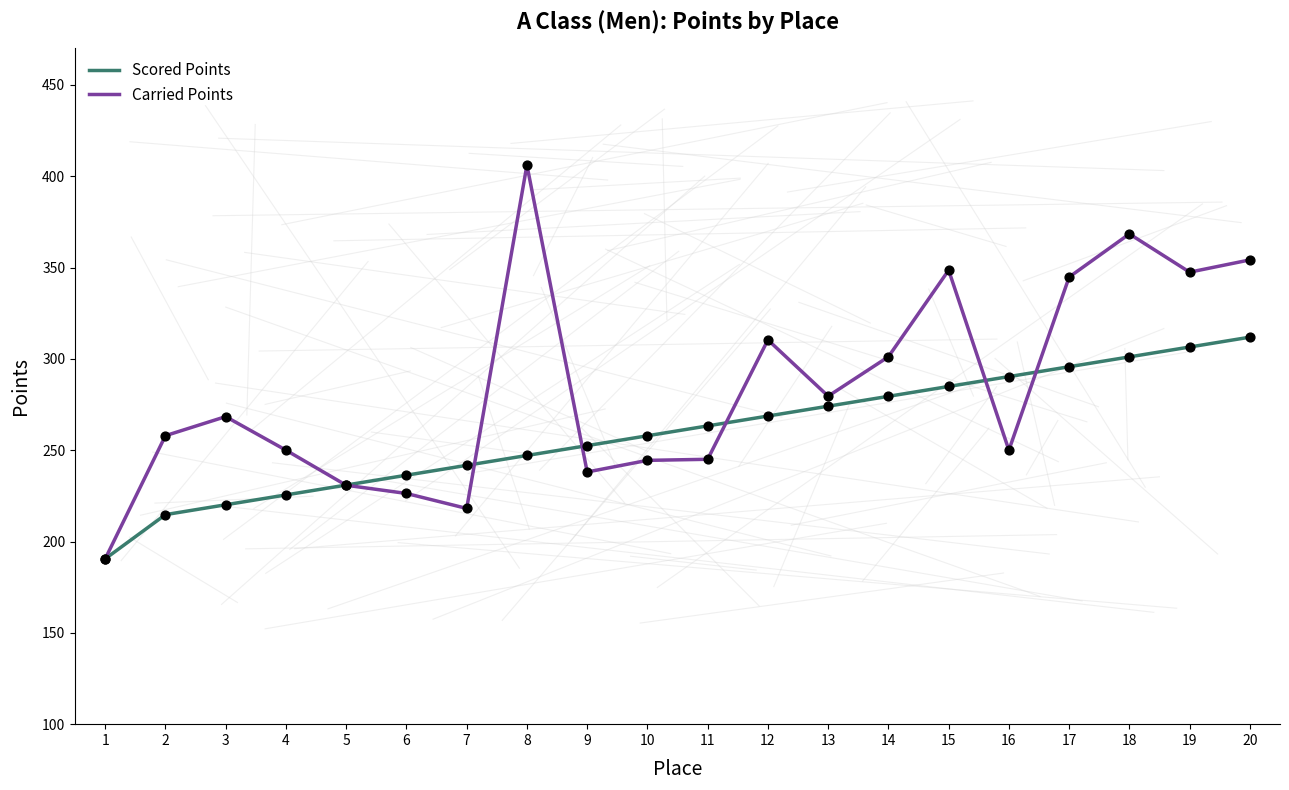

What is the total value across all series at 15?

633.4